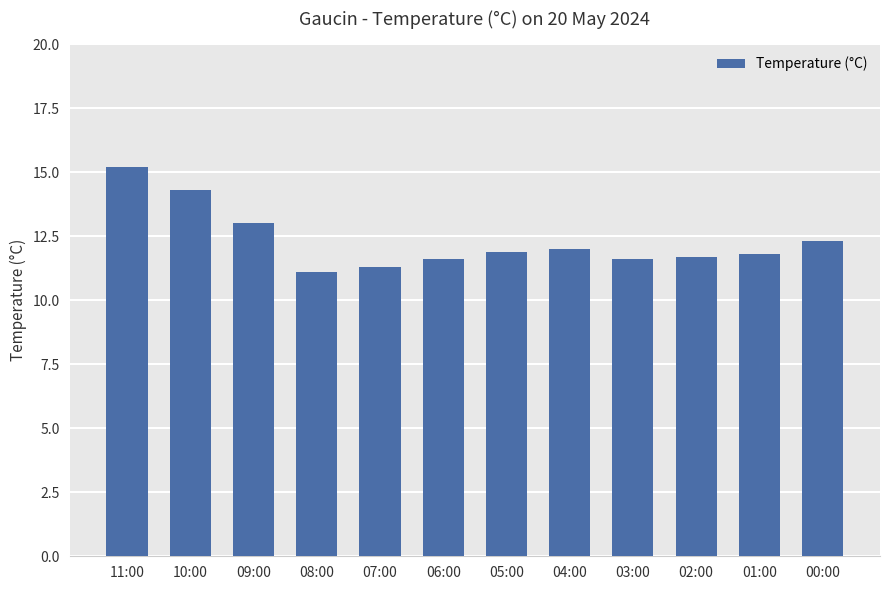

What position from the right is 05:00?

6